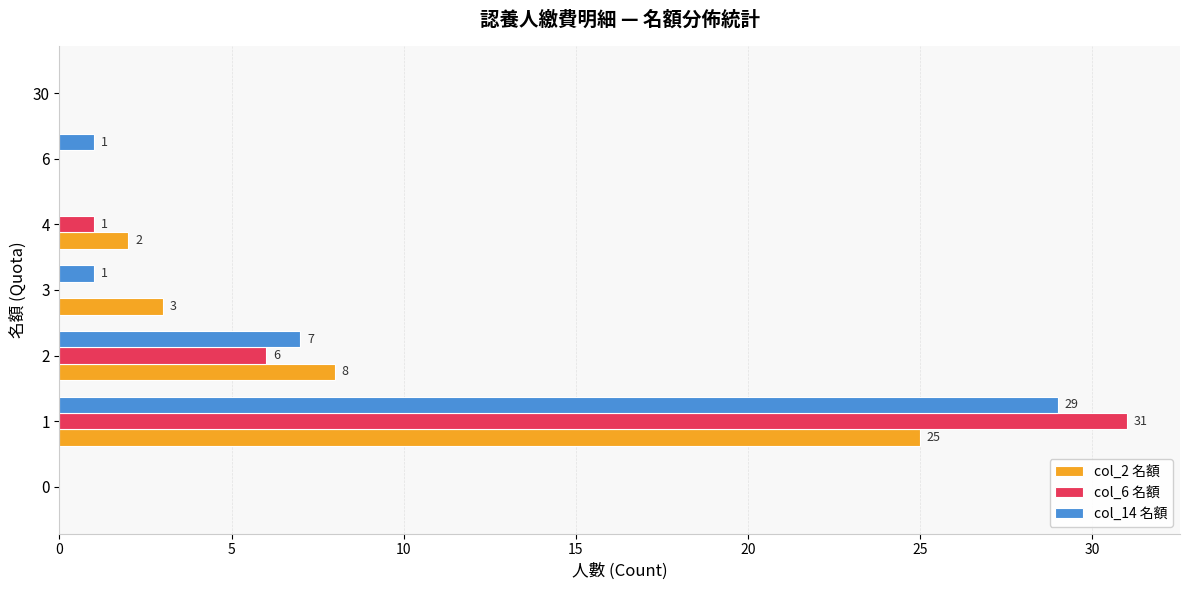

The value of col_14 名額 at 0 is 15. True or false?

False